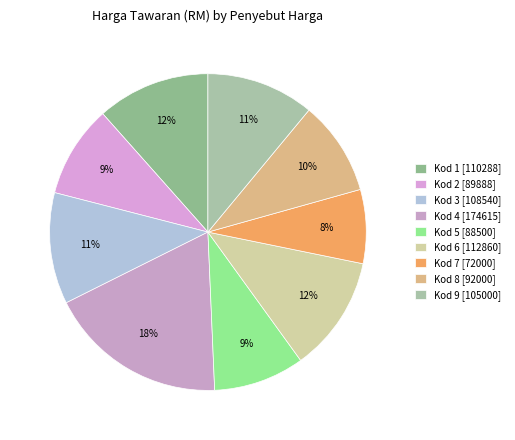

True or false: Kod 5 accounts for 9% of the total.

True